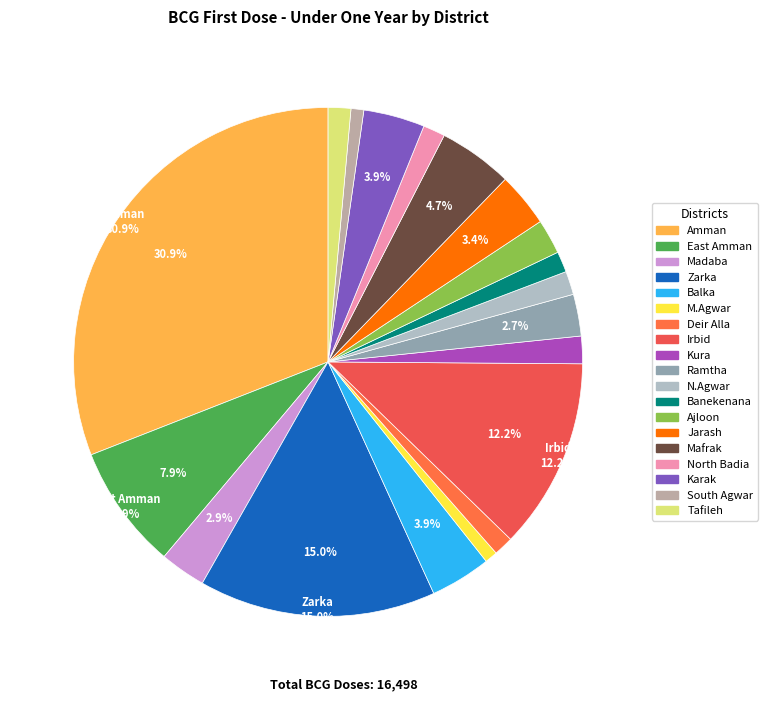

How many slices are in this pie chart?

19